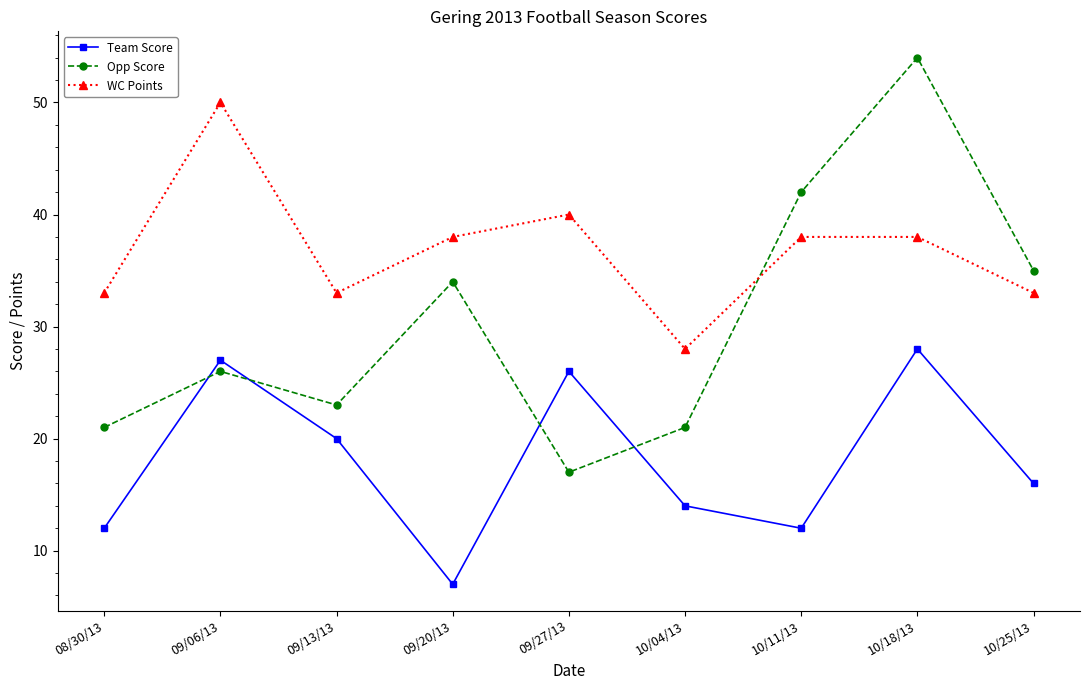

True or false: Opp Score and WC Points intersect in this chart.

True